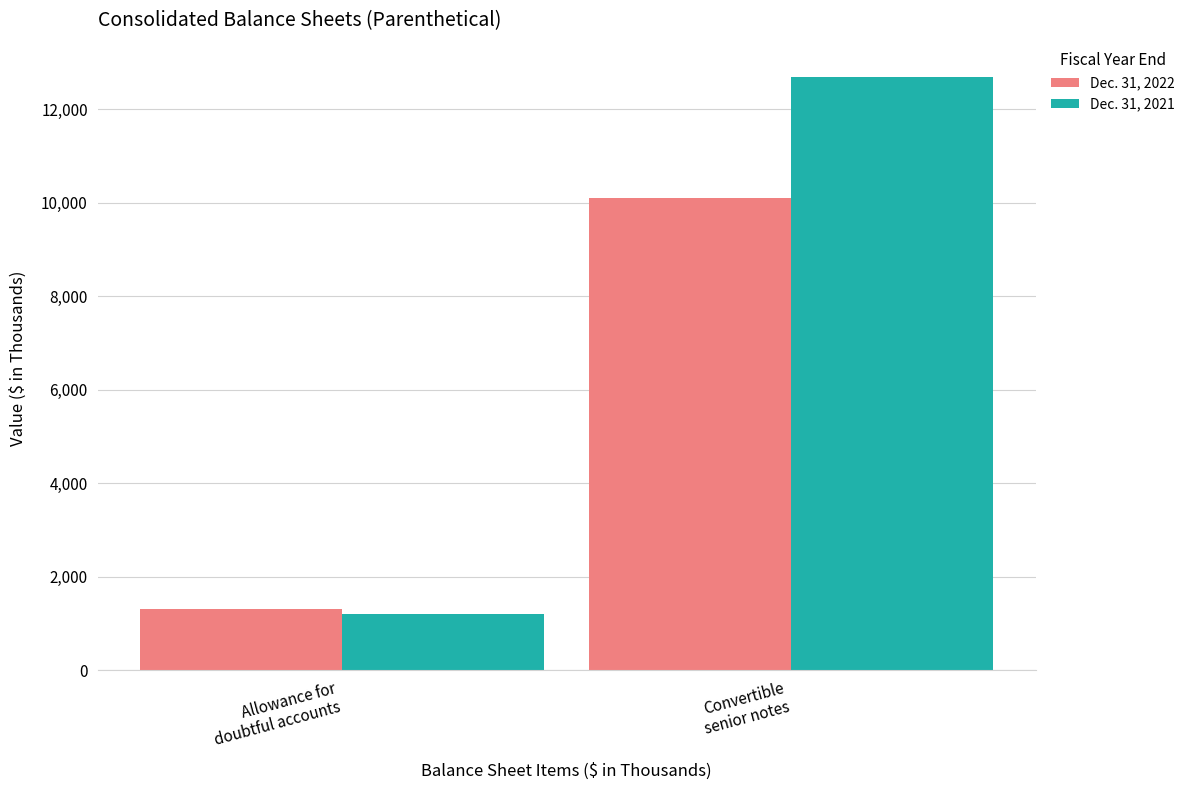

What value does the Dec. 31, 2022 series have at Convertible
senior notes?

10100